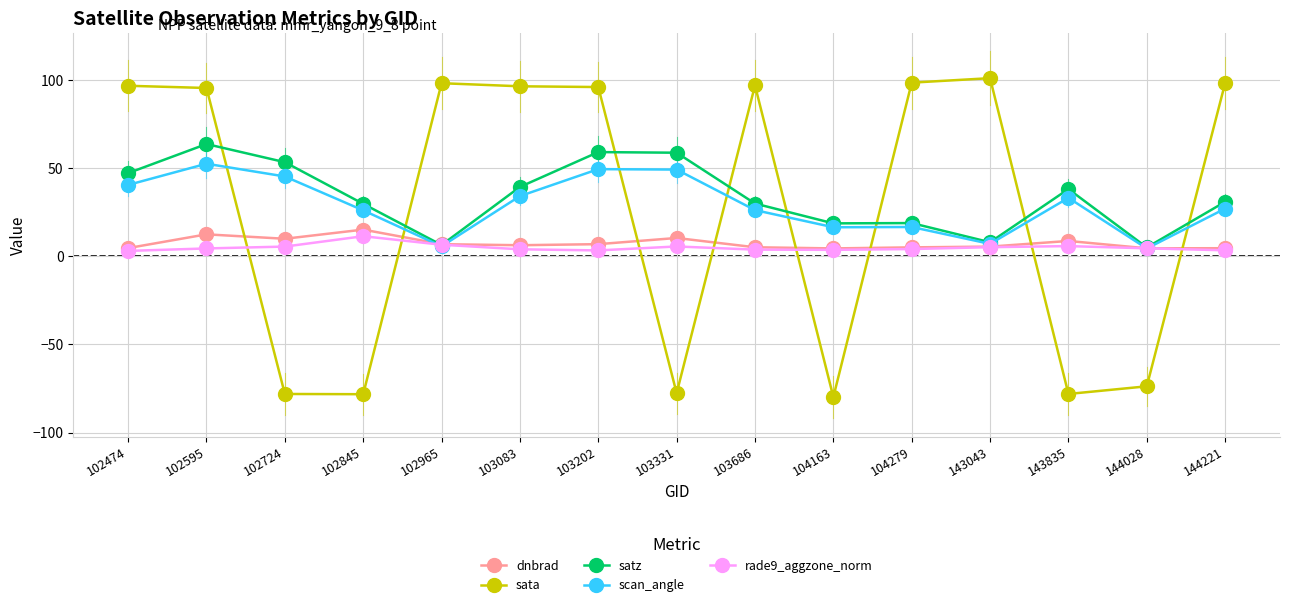

Which category has the highest value across all series?

143043